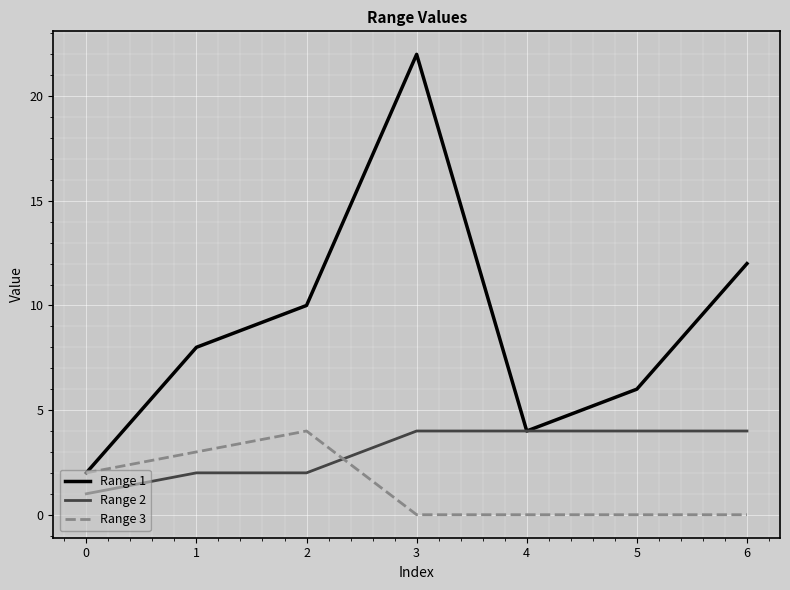

The Range 2 series shows 2 at 2. True or false?

True